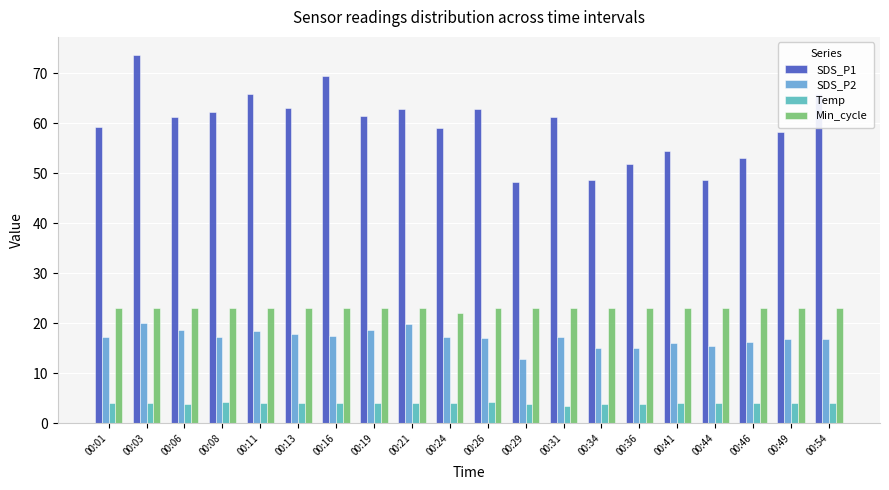

Is the value of Min_cycle at 00:21 greater than the value of Temp at 00:24?

Yes